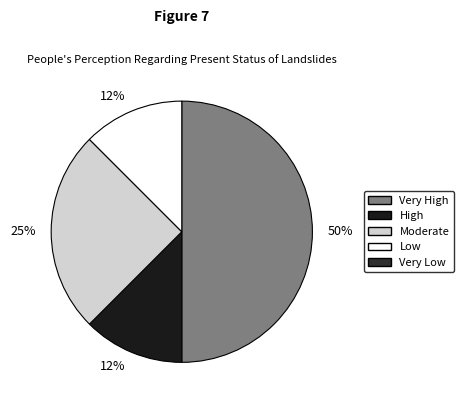

To the nearest percent, what is the average slice percentage?

25%